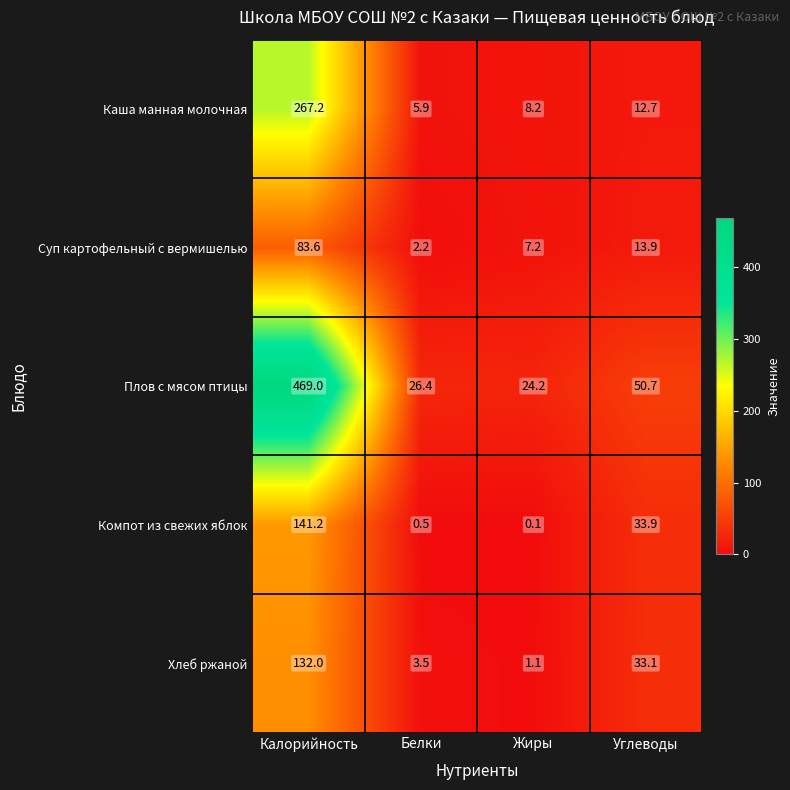

Which series has the largest total across all categories?

Плов с мясом птицы